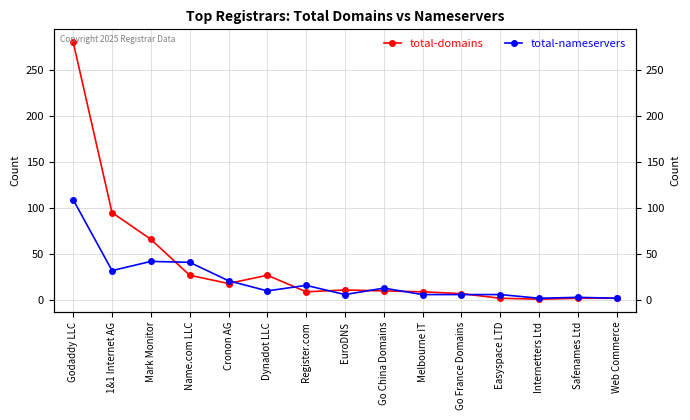

Rank the series at Web Commerce from highest to lowest value.

total-domains, total-nameservers